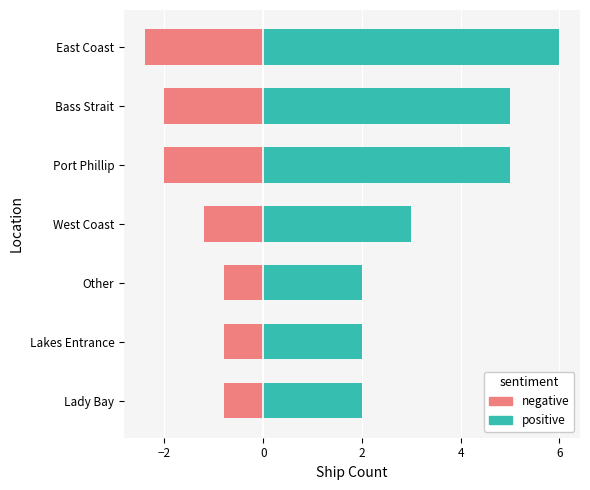

How many data points in negative are less than -1?

4